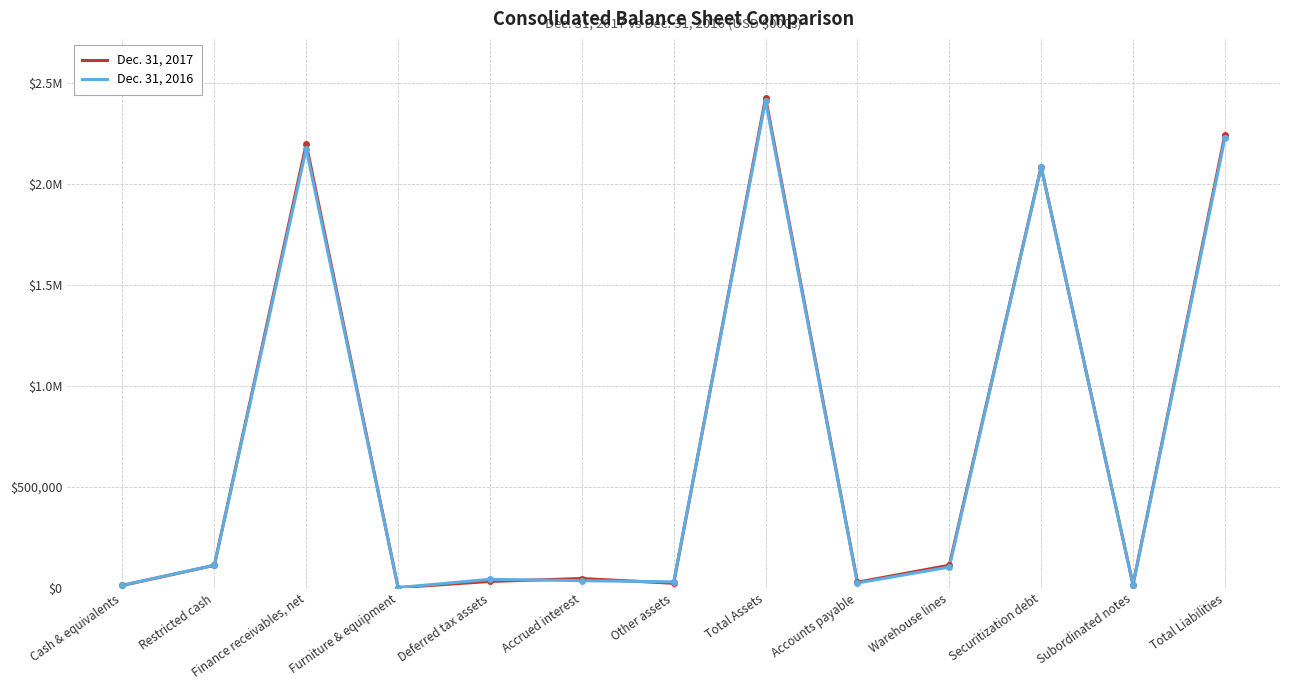

True or false: Dec. 31, 2016 and Dec. 31, 2017 intersect in this chart.

True